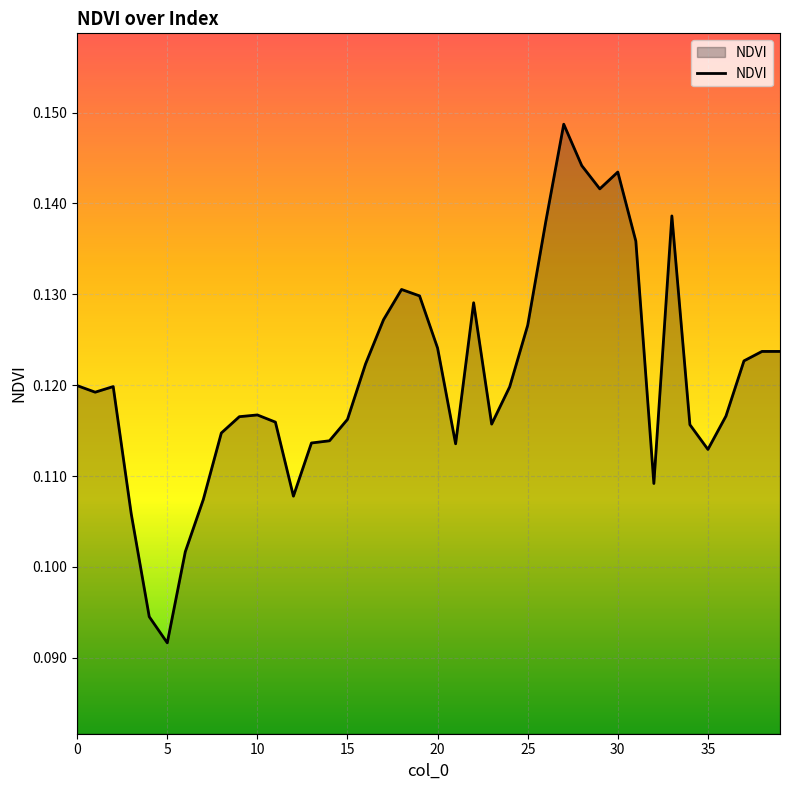

The value at 25 is 0.2. True or false?

False